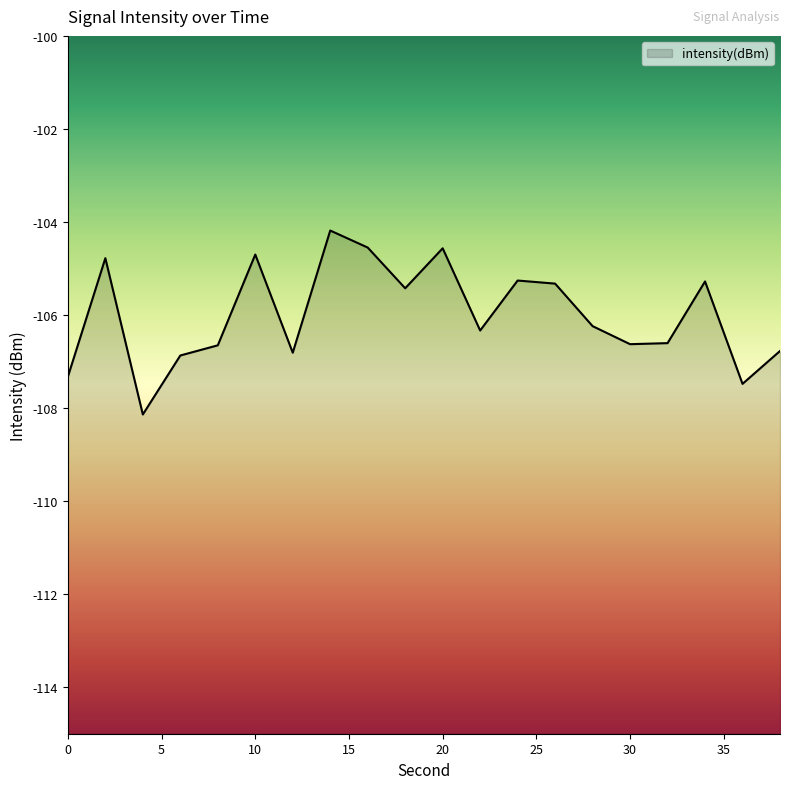

Is it true that the value at 38 is -181.5?

False